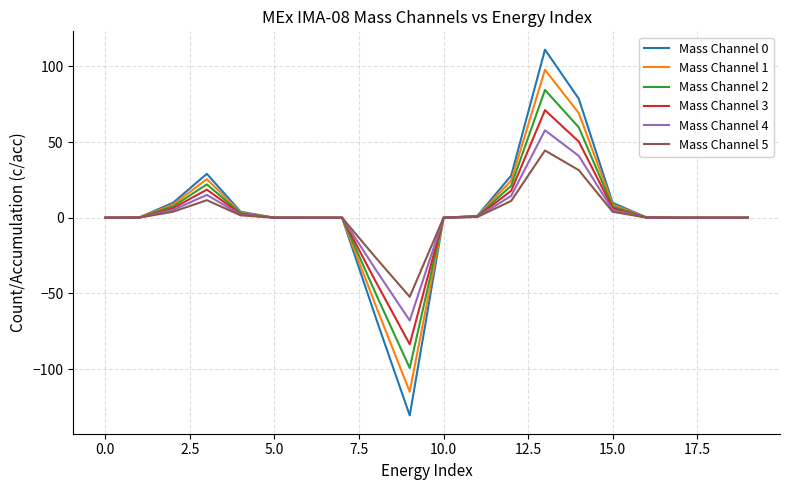

What is the smallest value displayed?

-130.5